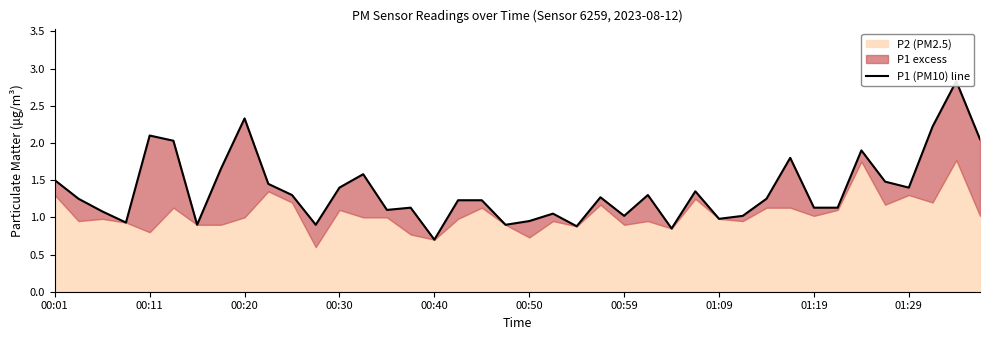

Which has a higher value, 00:01 or 34?

34